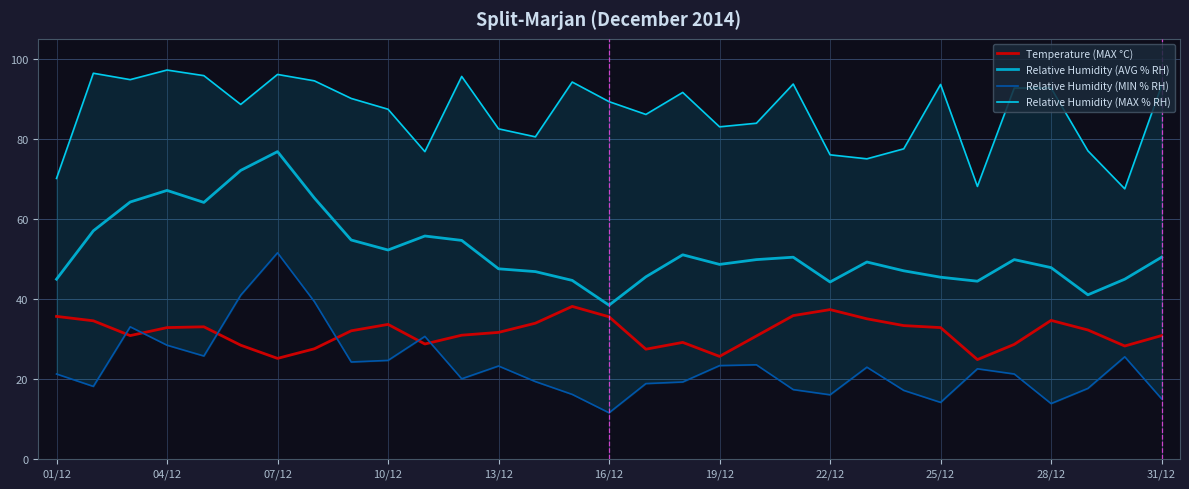

What is the highest value of the Relative Humidity (AVG % RH) series?

76.8